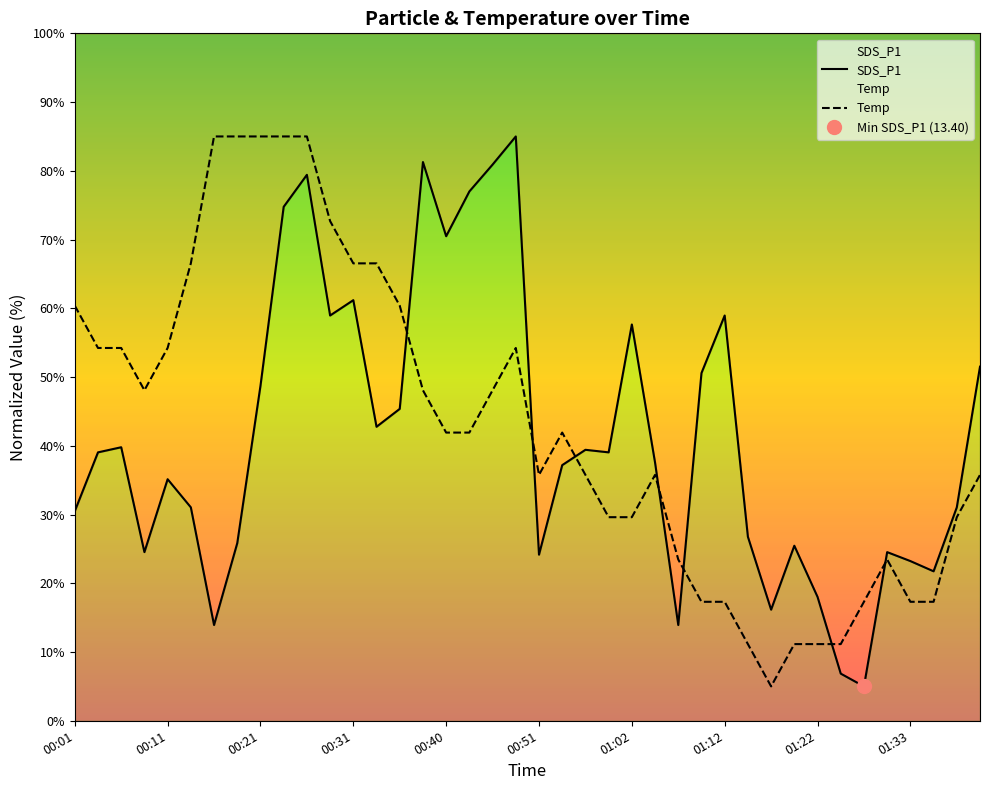

Which series changed the most between 00:13 and 00:16?

Temp